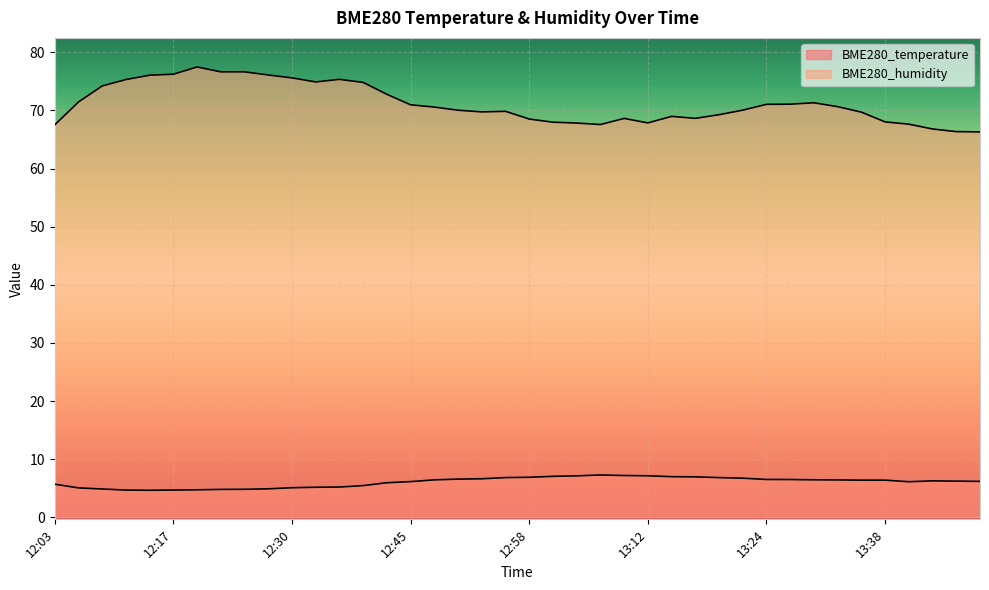

What position from the left is 13:00?

22